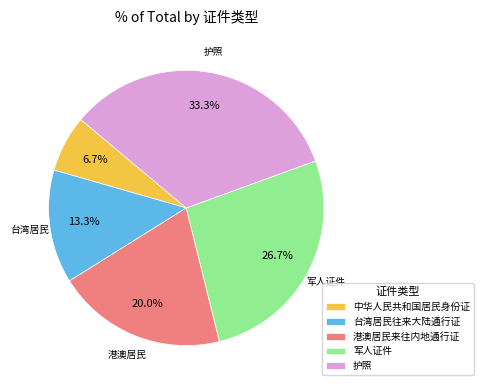

Count the number of slices in the pie.

5